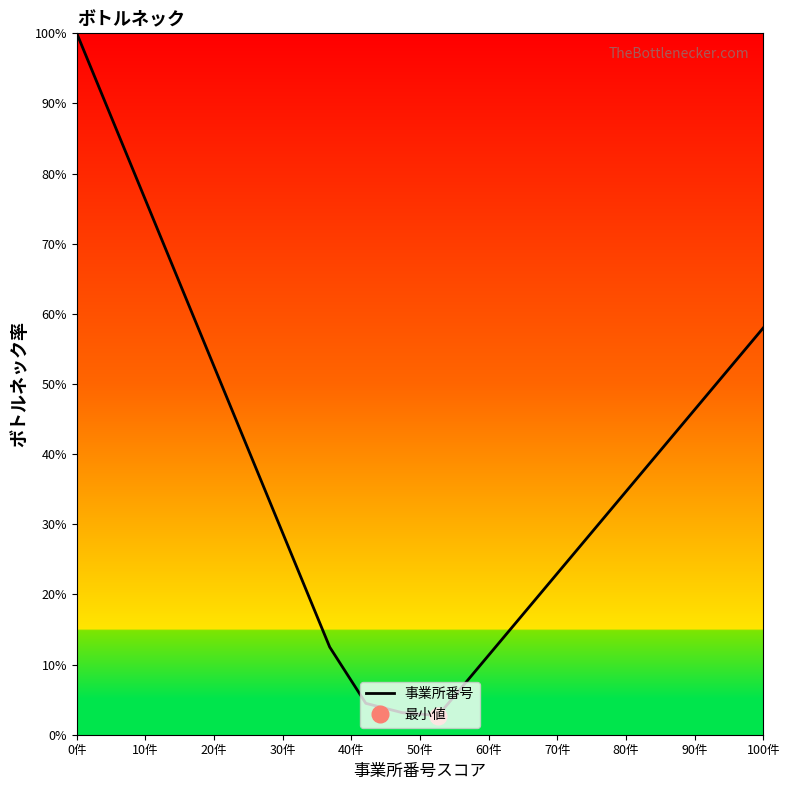

Reading left to right, extract all data points from this chart.

100.0	87.5	75.0	62.5	50.0	37.5	25.0	12.5	4.5	3.2	2.7	8.9	15.0	21.2	27.3	33.4	39.6	45.7	51.9	58.0